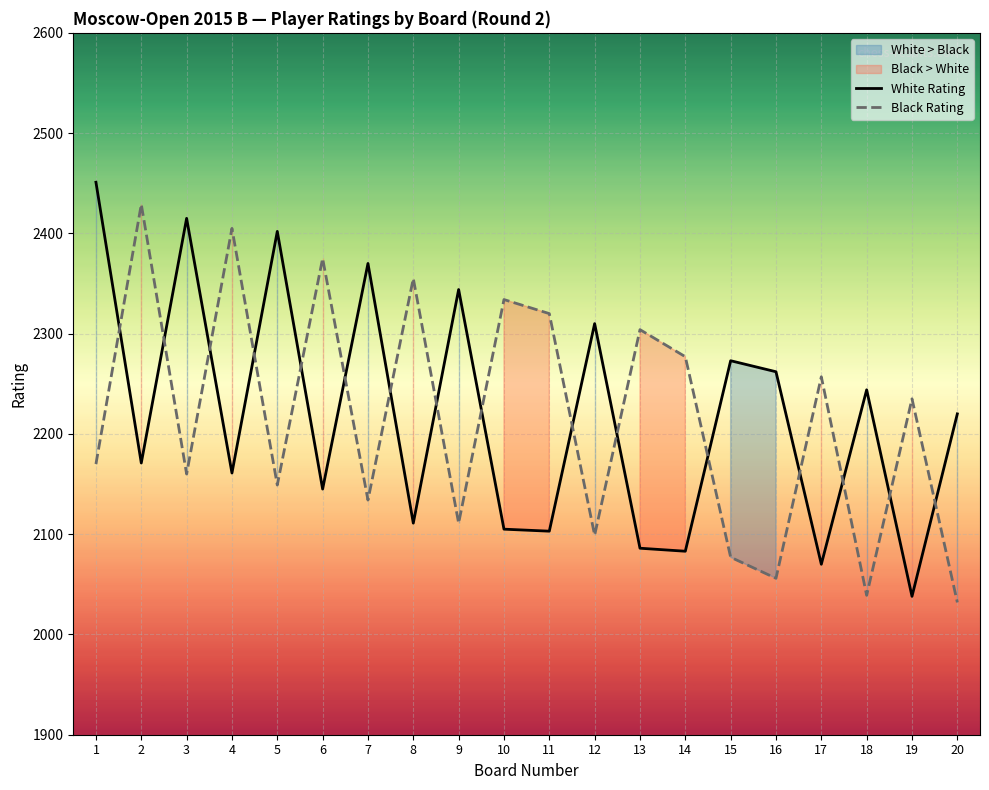

At which label does Black Rating reach its peak?

2